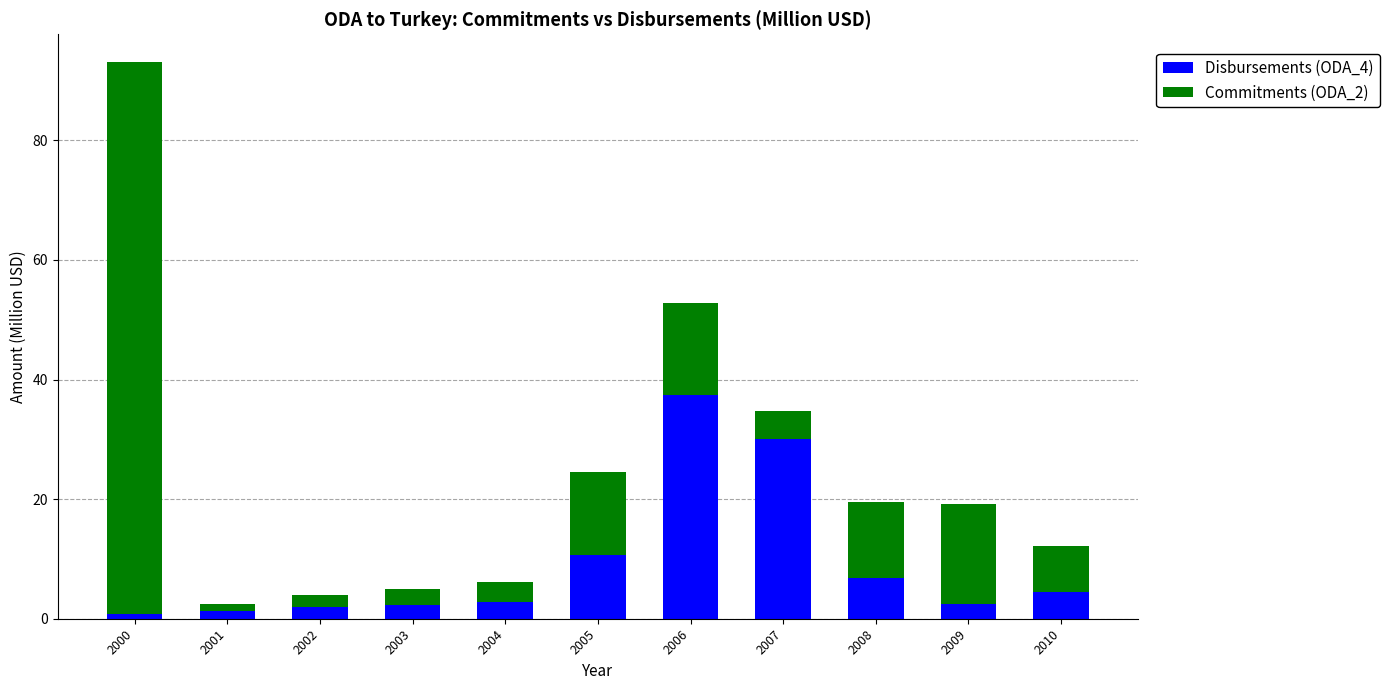

How many data points does each series have?

11